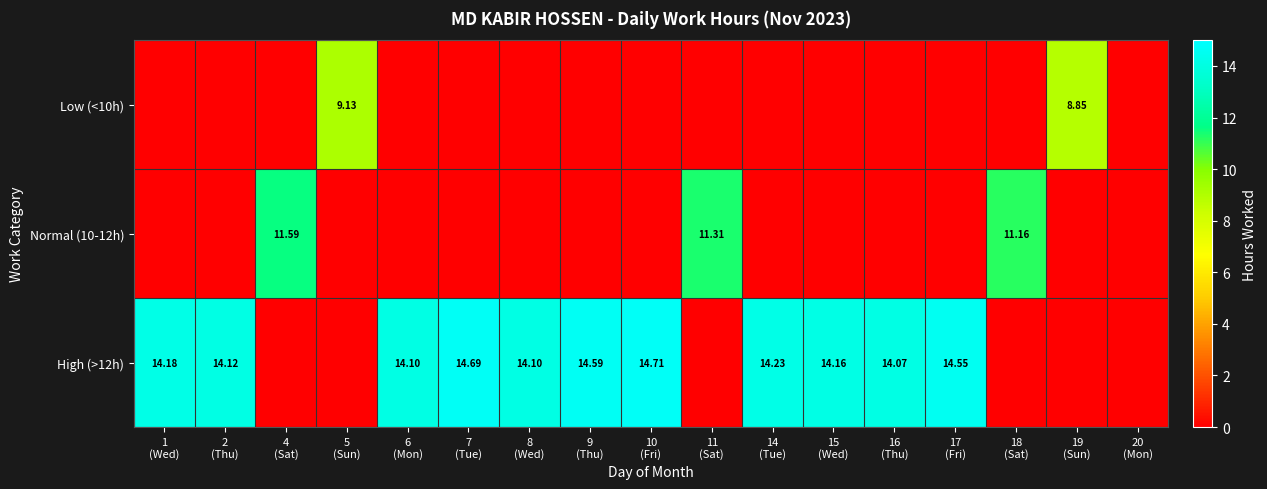

How many positive values does the High (>12h) series have?

11